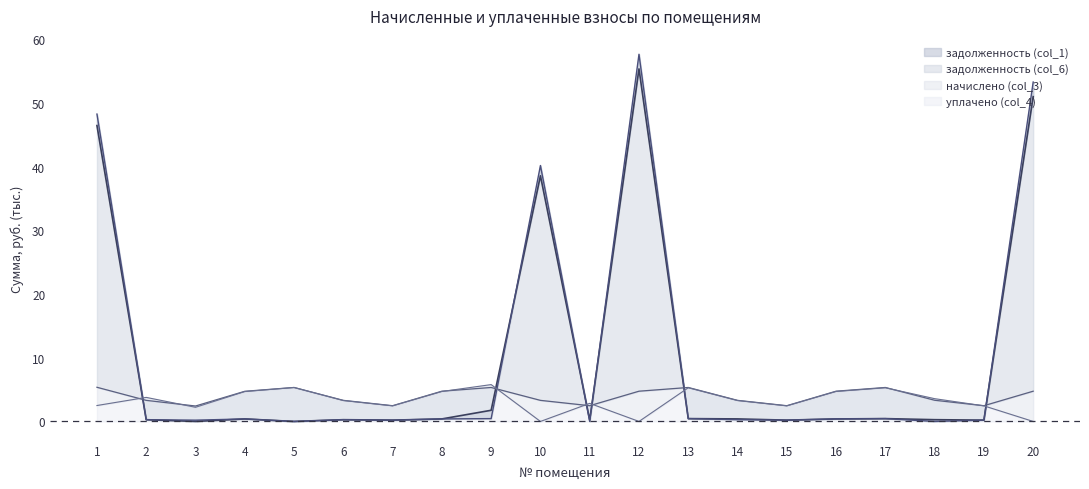

How many data points in задолженность (col_1) are above 0?

18